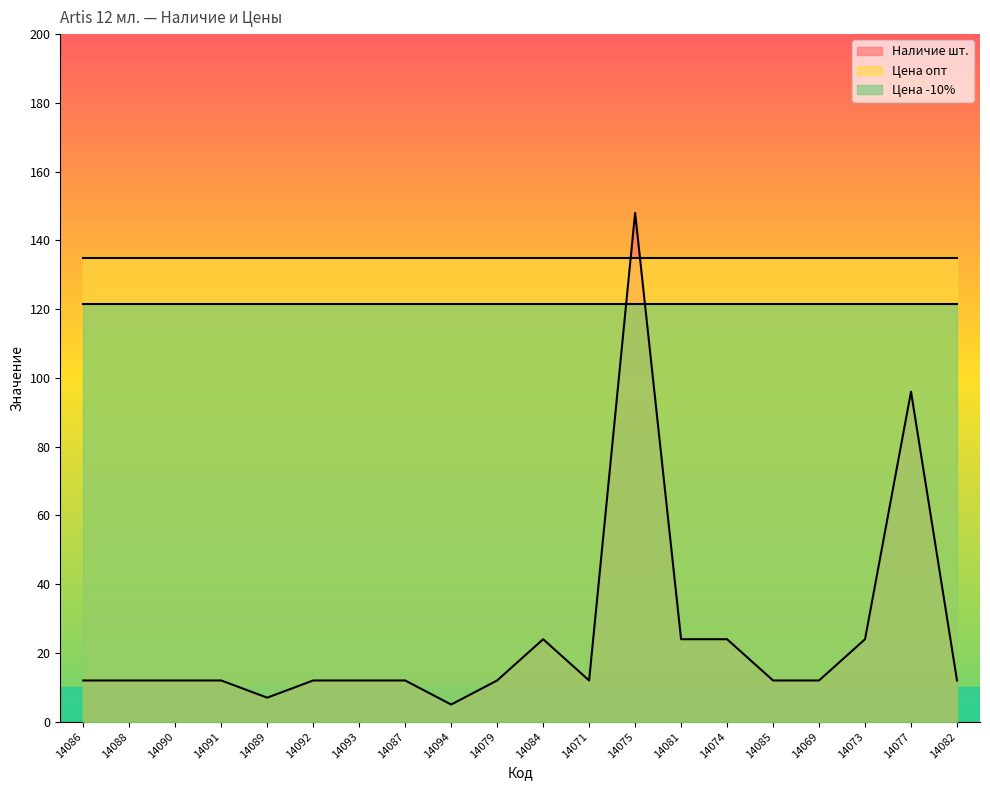

Which category has the highest value in the Цена -10% series?

14086